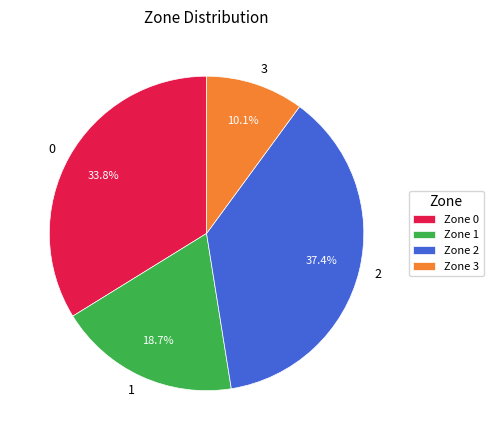

What percentage do Zone 1 and Zone 2 together represent?

56.1%